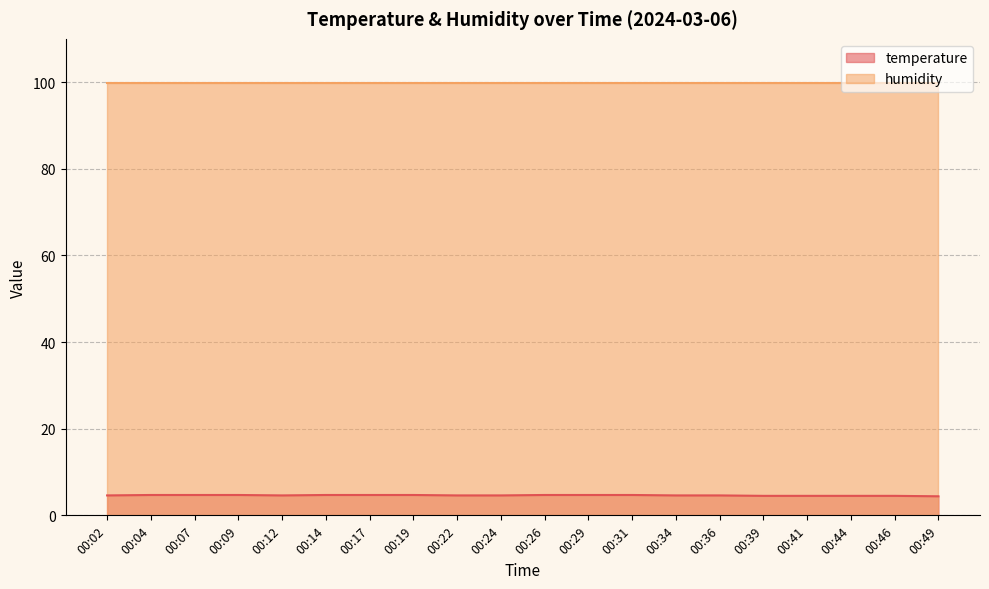

What is the average value?

4.6